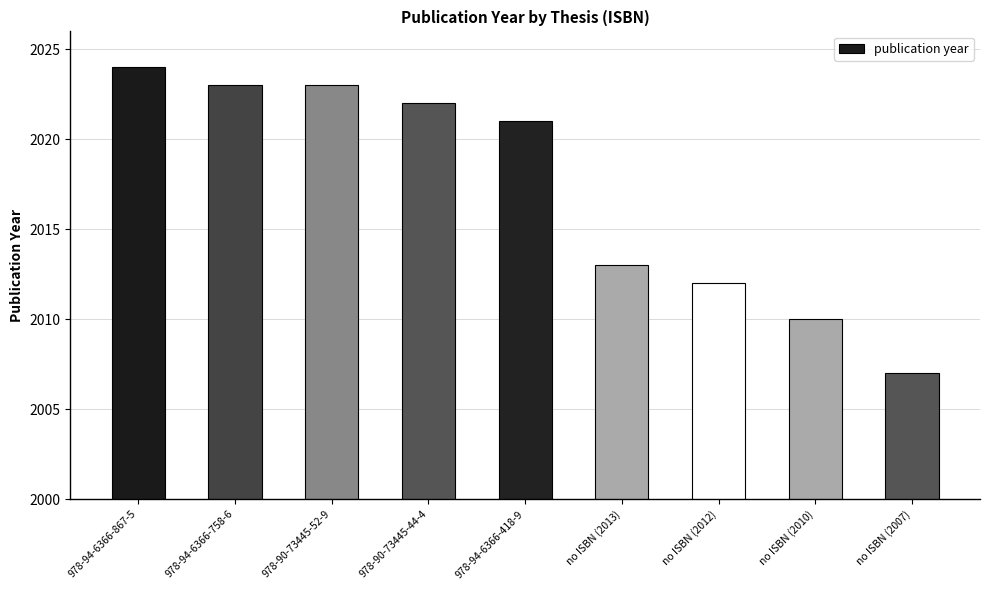

Is it true that the value at 978-94-6366-418-9 is 831?

False